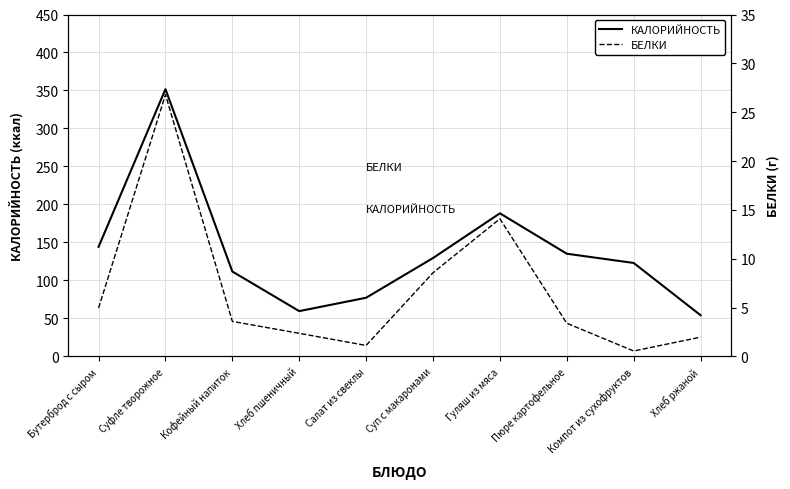

Where is the first local minimum for БЕЛКИ?

Салат из свеклы